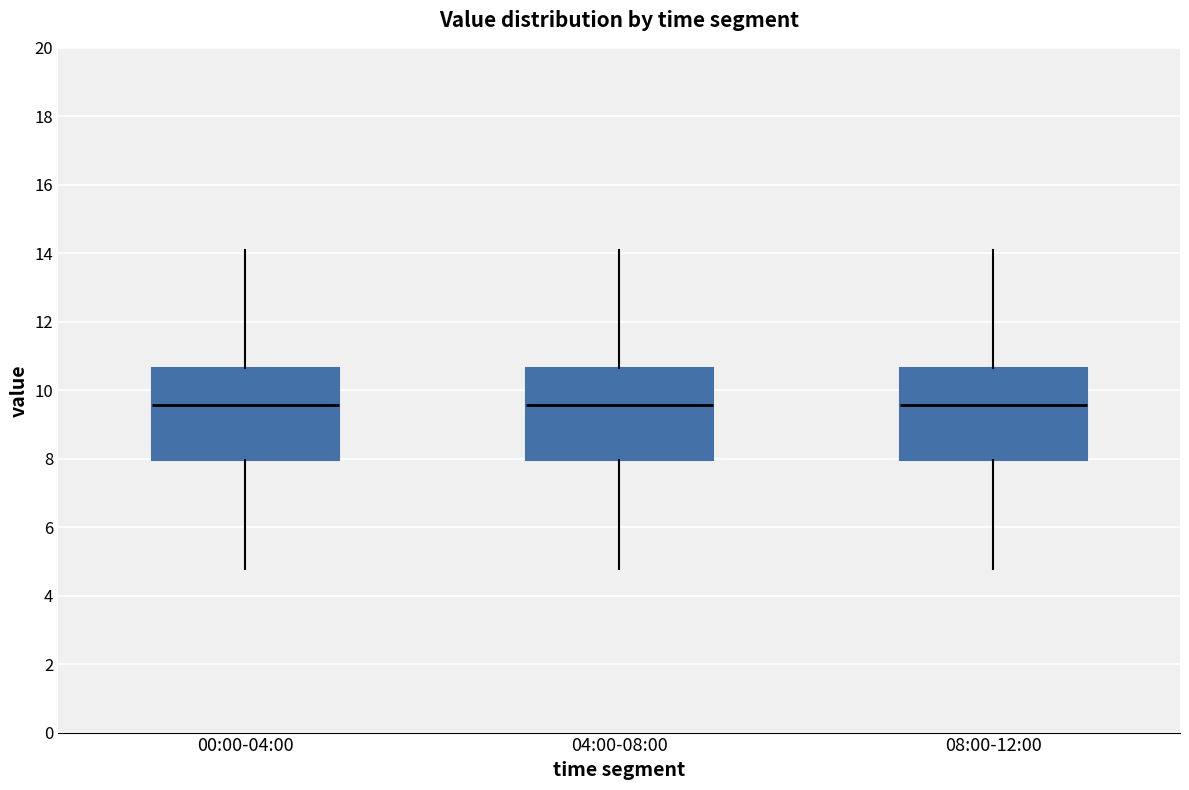

Reading left to right, transcribe this box plot: for each box, give where its median line is, the range the box spans, and where its two whiskers end, as read against the y-axis. The values are not printed on the chart, so give them approximately, as read against the axis.

00:00-04:00: median 9.6, box 8.0 to 10.6, whiskers 4.8 to 14.2
04:00-08:00: median 9.6, box 8.0 to 10.6, whiskers 4.8 to 14.2
08:00-12:00: median 9.6, box 8.0 to 10.6, whiskers 4.8 to 14.2